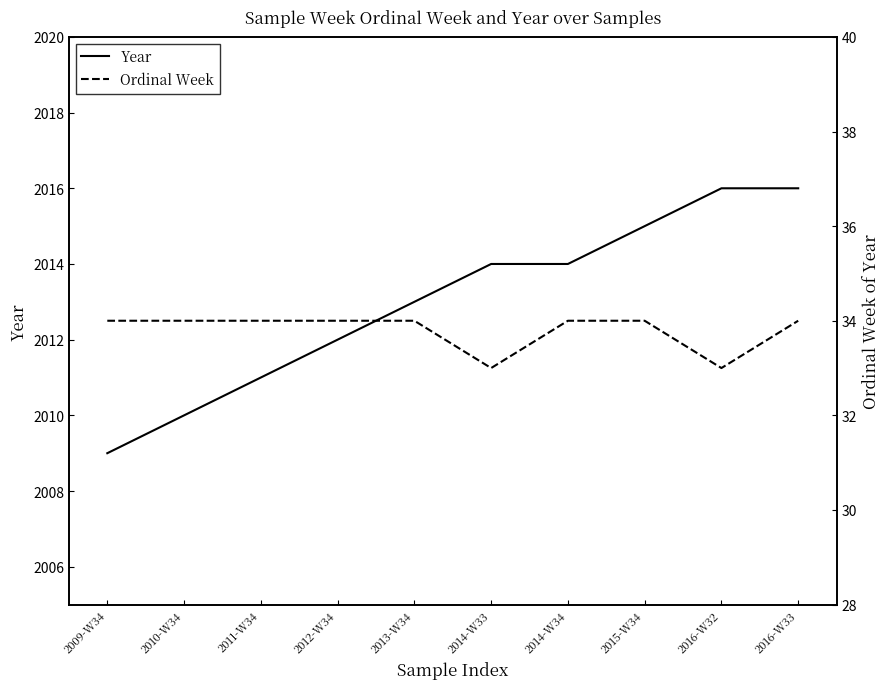

True or false: Year has more than 1 interior local peaks.

False